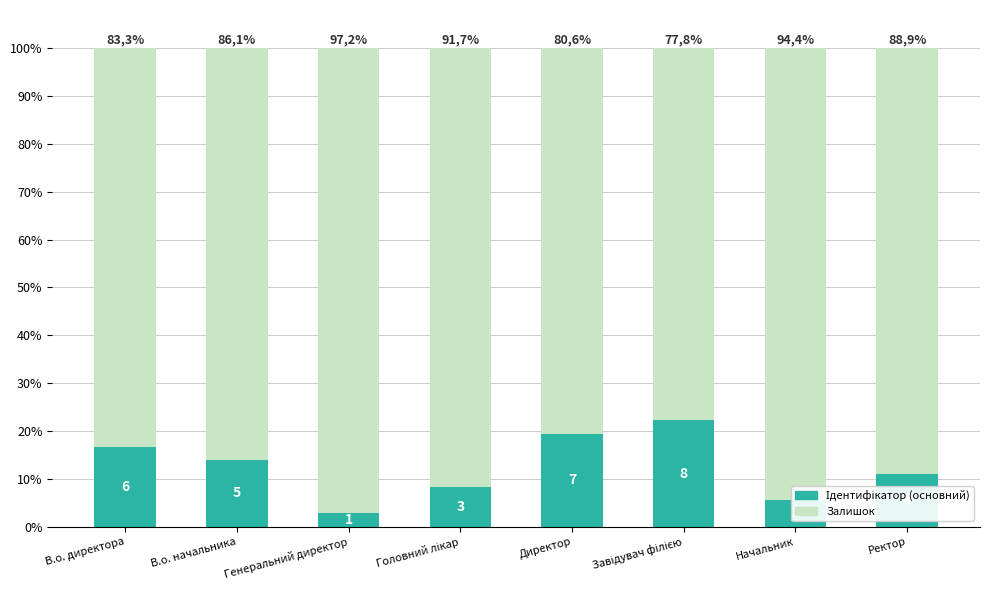

Between Головний лікар and Ректор, which is larger?

Ректор